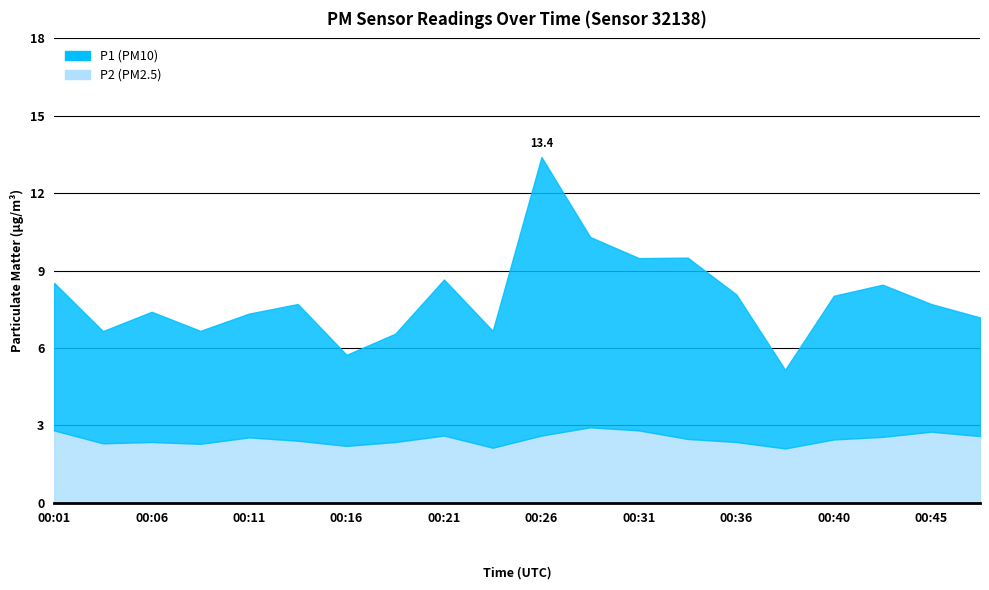

Which category has the highest value in the P2 series?

00:28